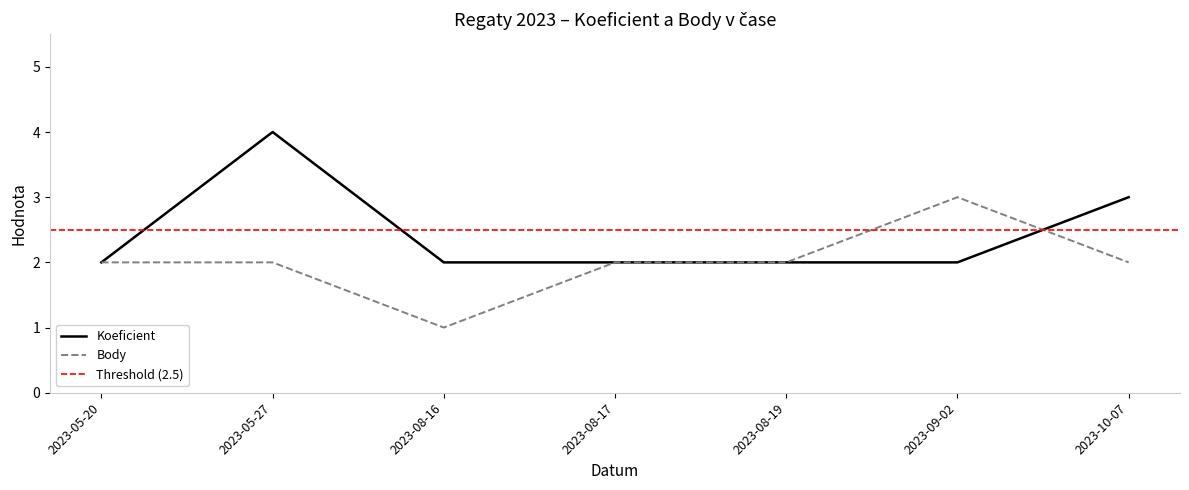

How many distinct data groups are displayed?

2